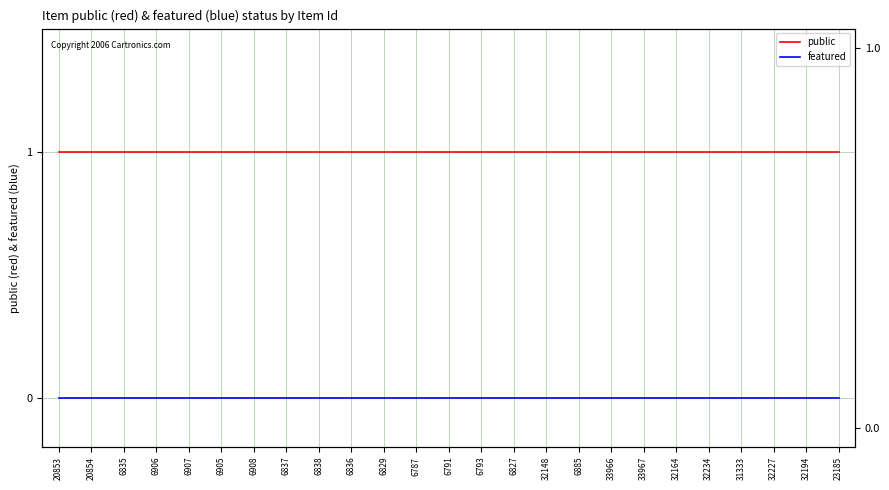

Is it true that featured equals 0 at 32148?

True